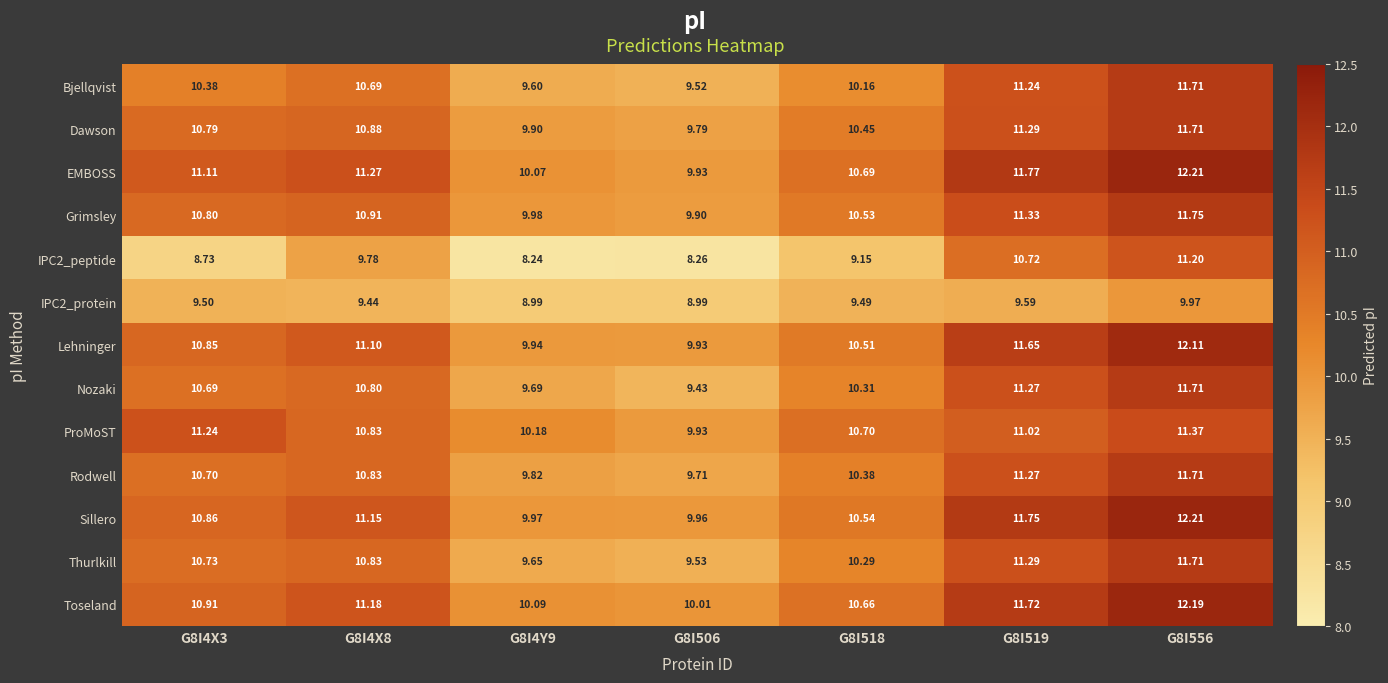

Rank the series at G8I518 from highest to lowest value.

ProMoST, EMBOSS, Toseland, Sillero, Grimsley, Lehninger, Dawson, Rodwell, Nozaki, Thurlkill, Bjellqvist, IPC2_protein, IPC2_peptide